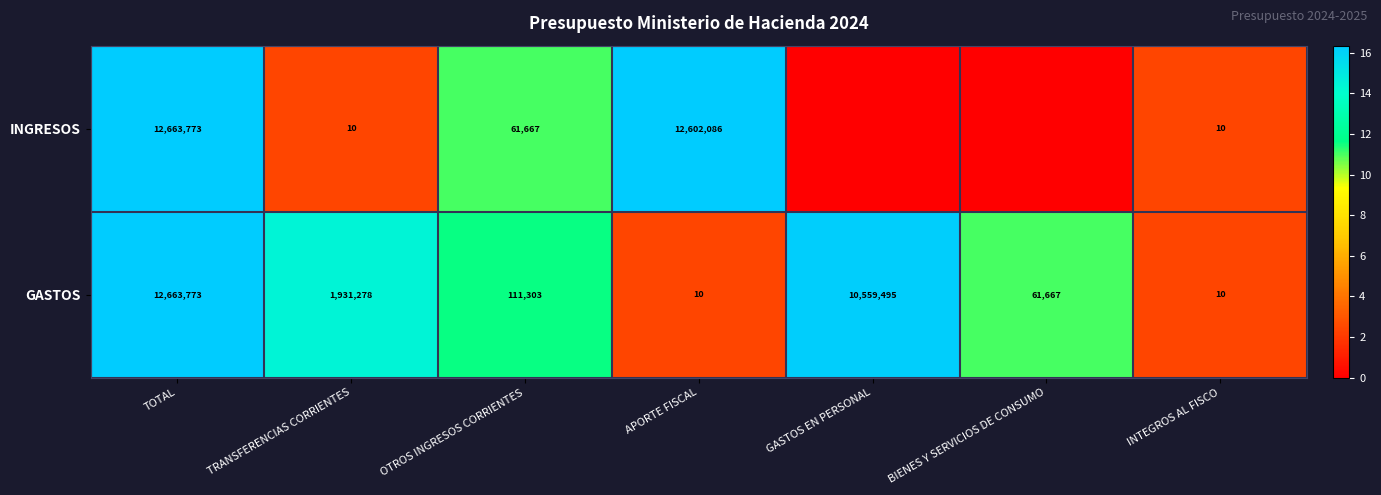

The GASTOS series shows 1931278 at TRANSFERENCIAS CORRIENTES. True or false?

True